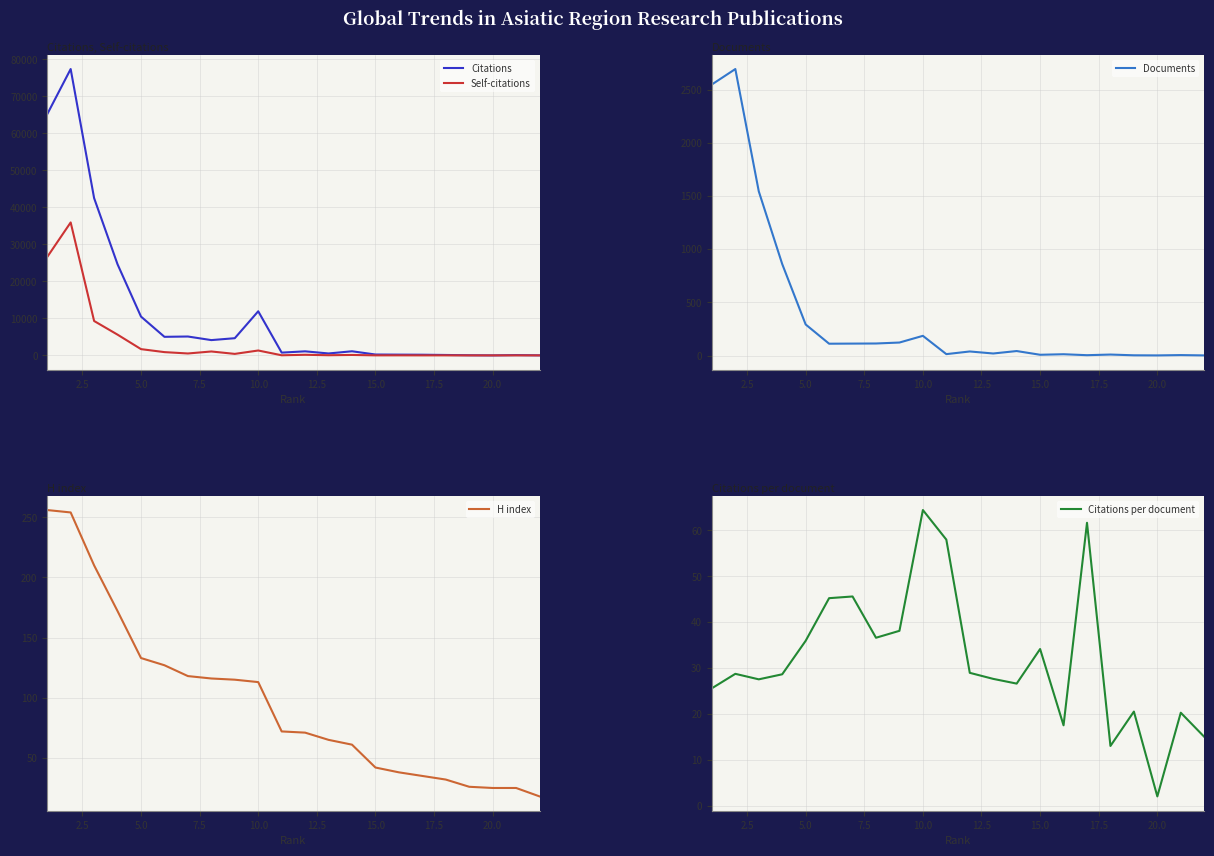

What is the maximum value for Self-citations?

35937